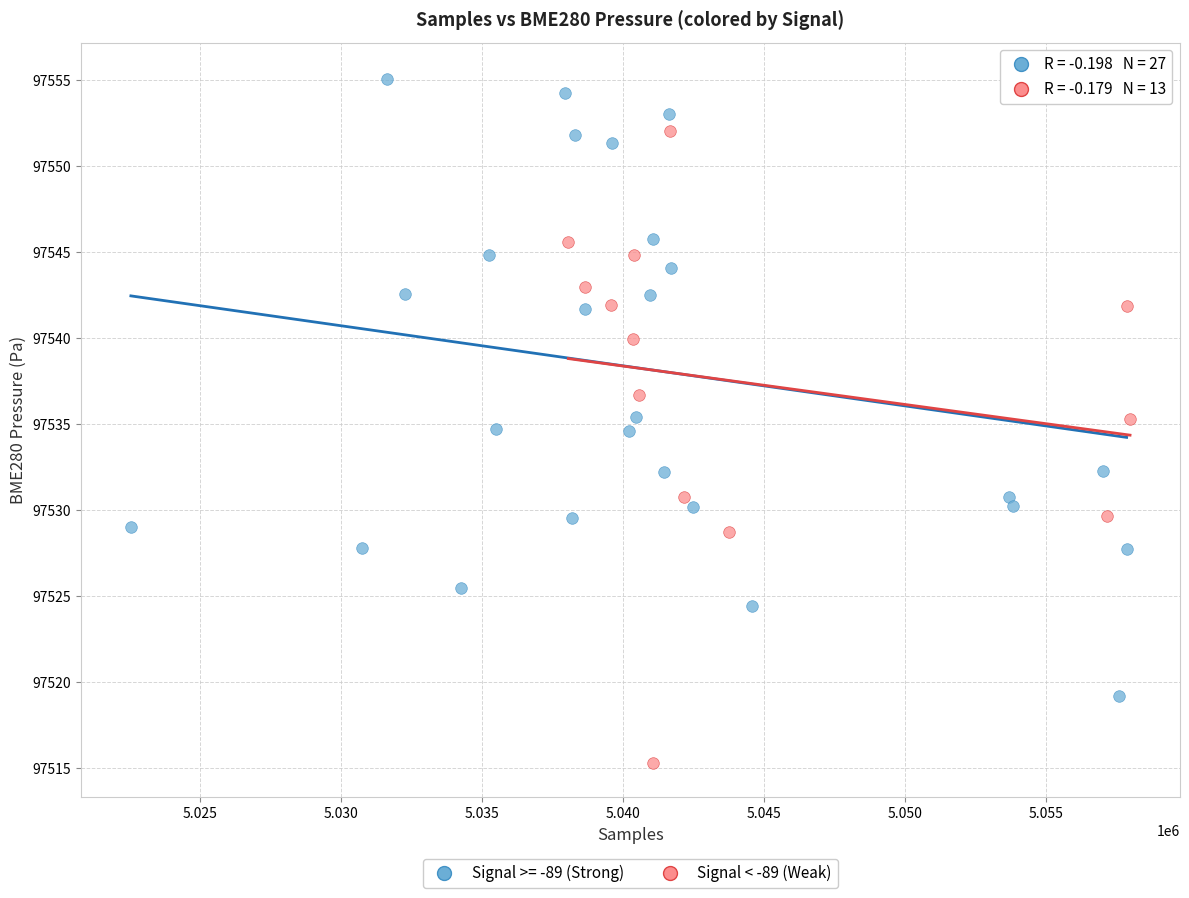

Which series contains the lowest Y value?

Signal < -89 (Weak)